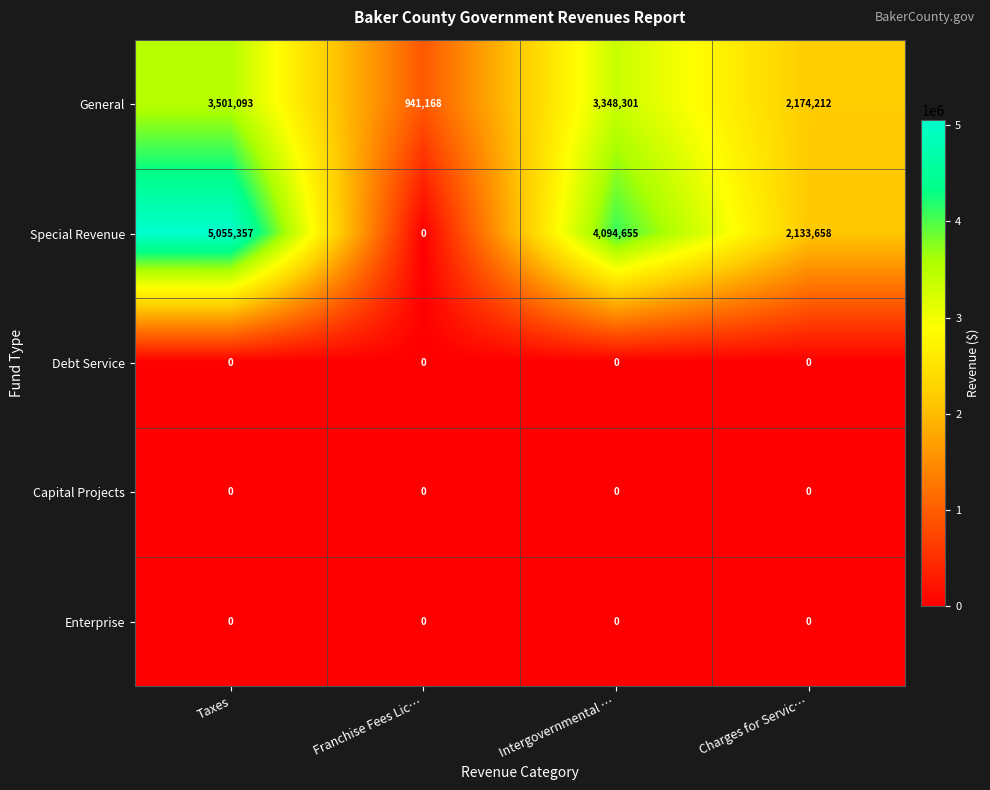

Reading left to right, transcribe all the data shown in this chart.

General: 3501093	941168	3348301	2174212
Special Revenue: 5055357	0	4094655	2133658
Debt Service: 0	0	0	0
Capital Projects: 0	0	0	0
Enterprise: 0	0	0	0